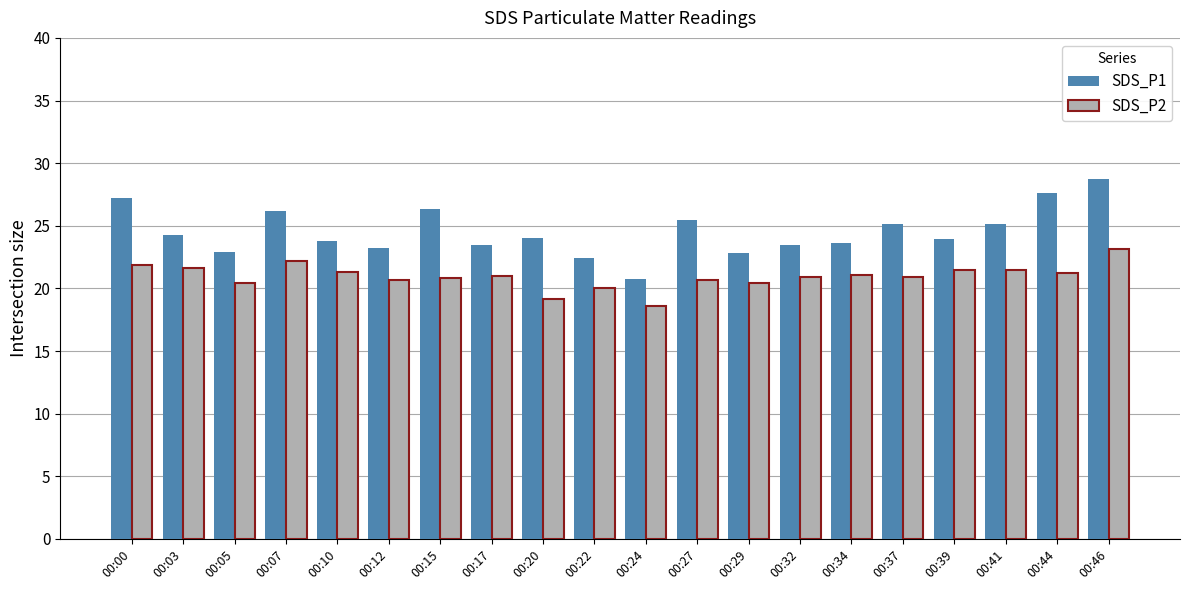

What is the spread (max minus min) of values at 00:12?

2.5